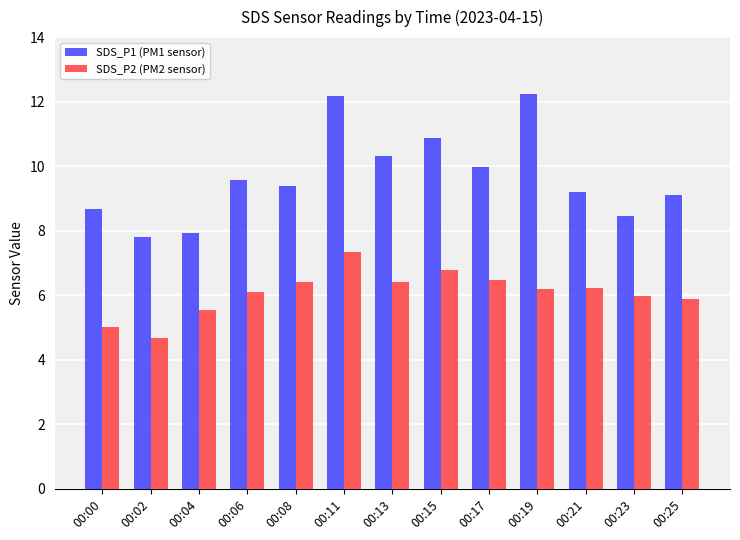

How many bars are there in each group?

2